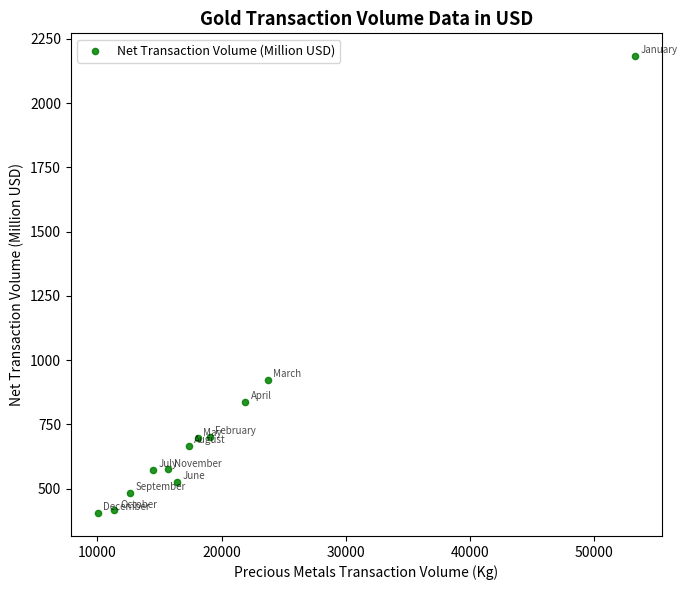

What is the average Y value?

749